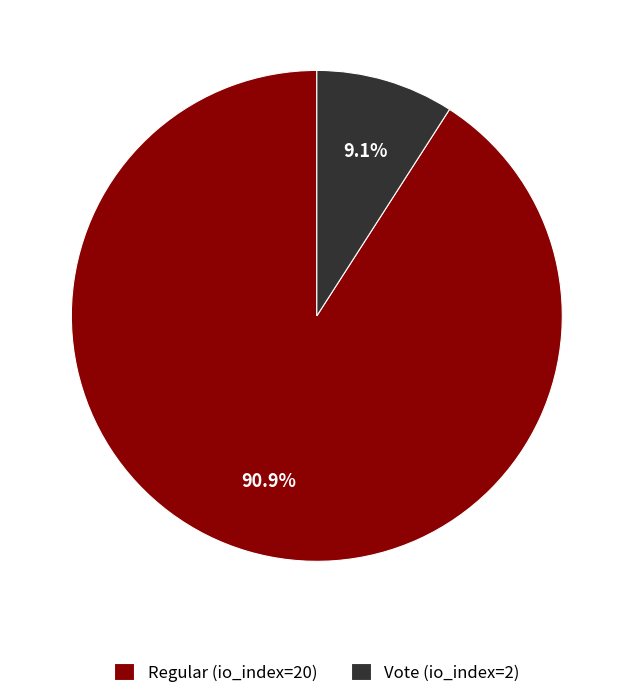

How many segments does this pie chart have?

2